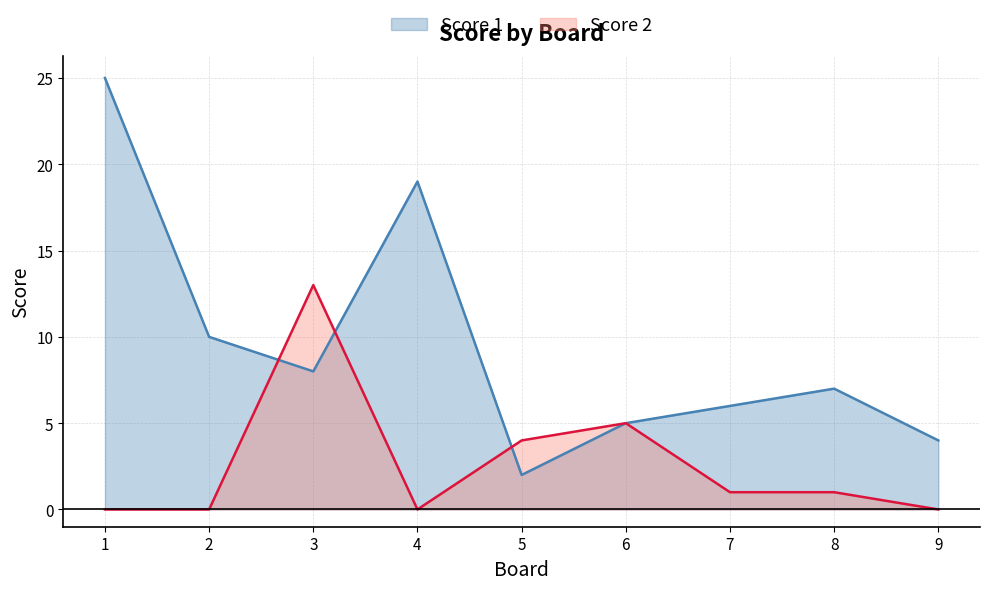

How many categories are shown in the chart?

9